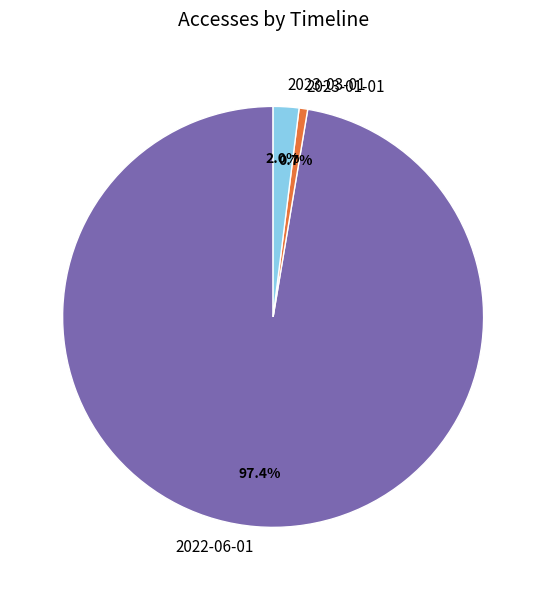

Rank the categories by value from lowest to highest.

2023-01-01, 2023-03-01, 2022-06-01